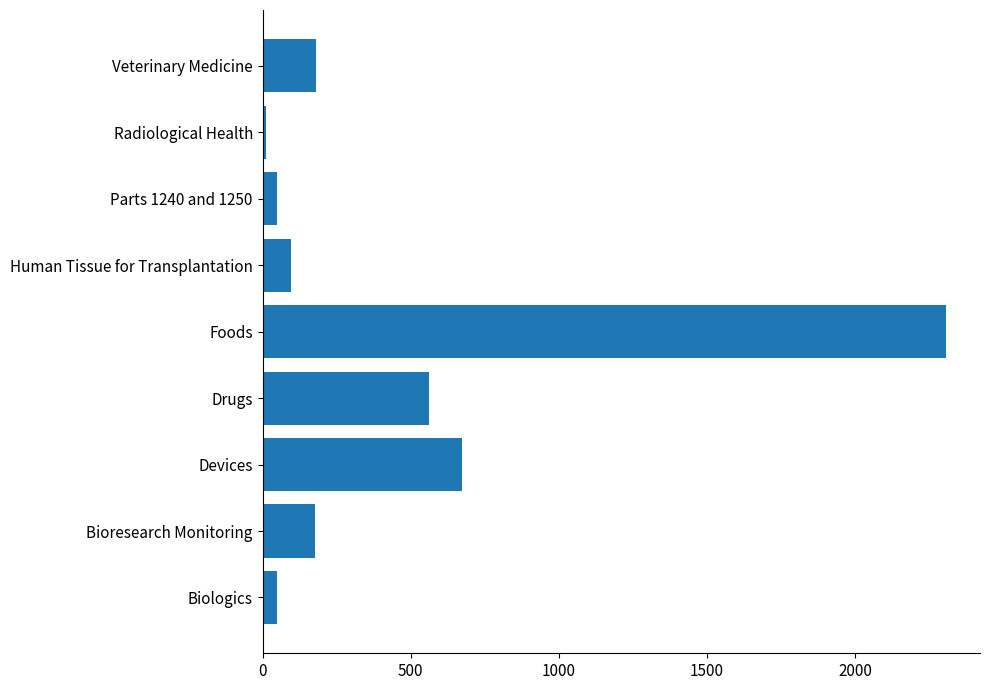

What is the ratio of the value at Drugs to the value at Bioresearch Monitoring?

3.2